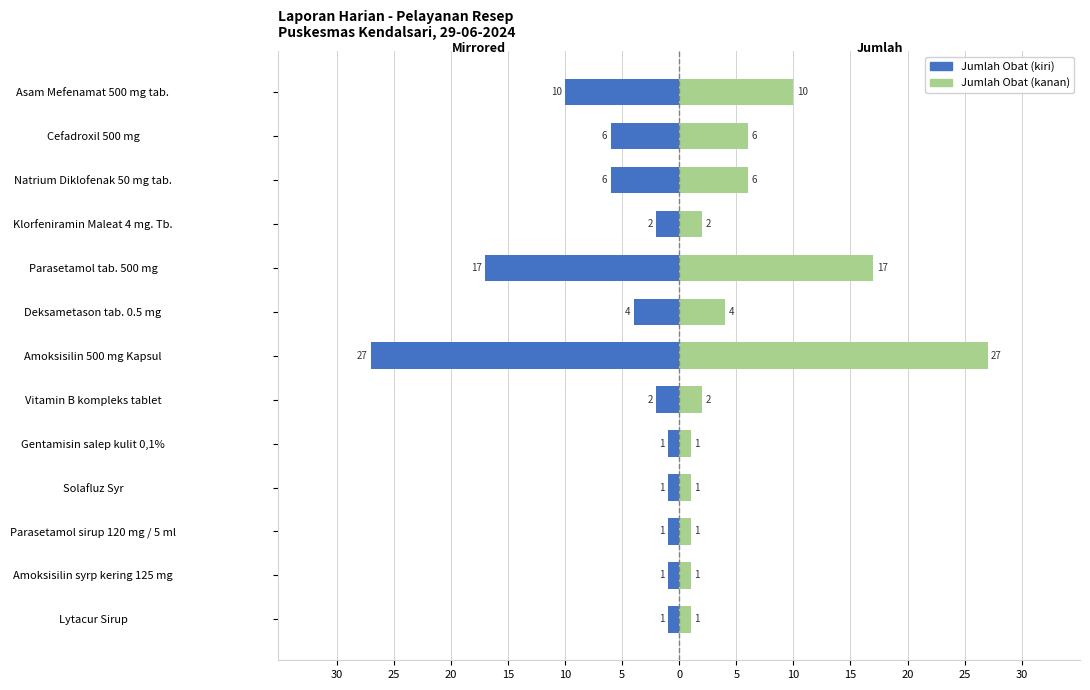

Read the Jumlah Obat (kiri) value at Cefadroxil 500 mg.

-6